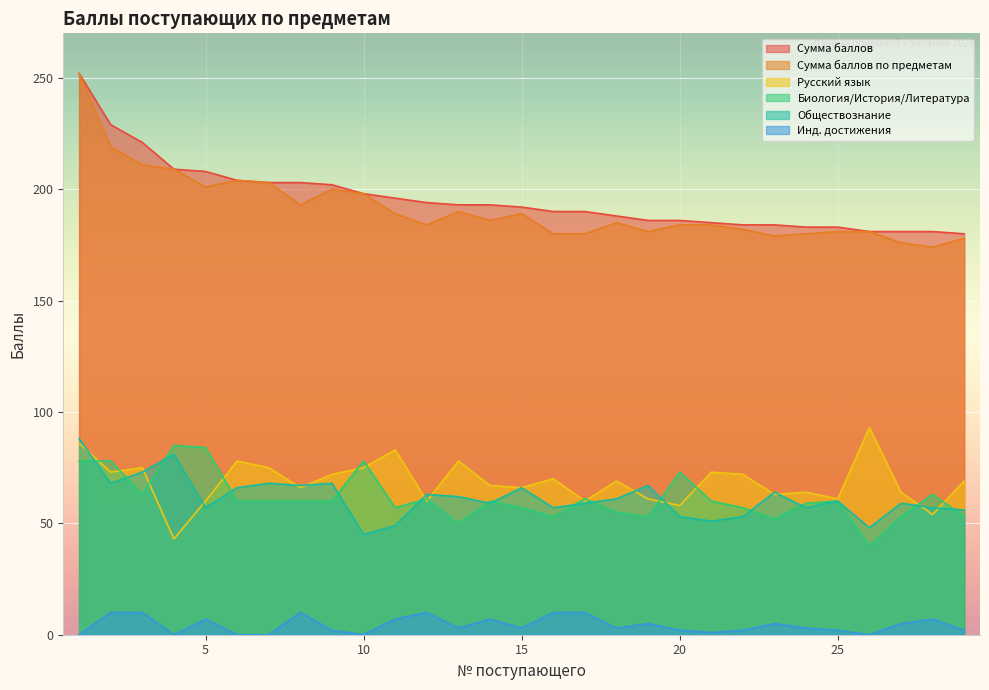

True or false: Русский язык and Сумма баллов intersect in this chart.

False